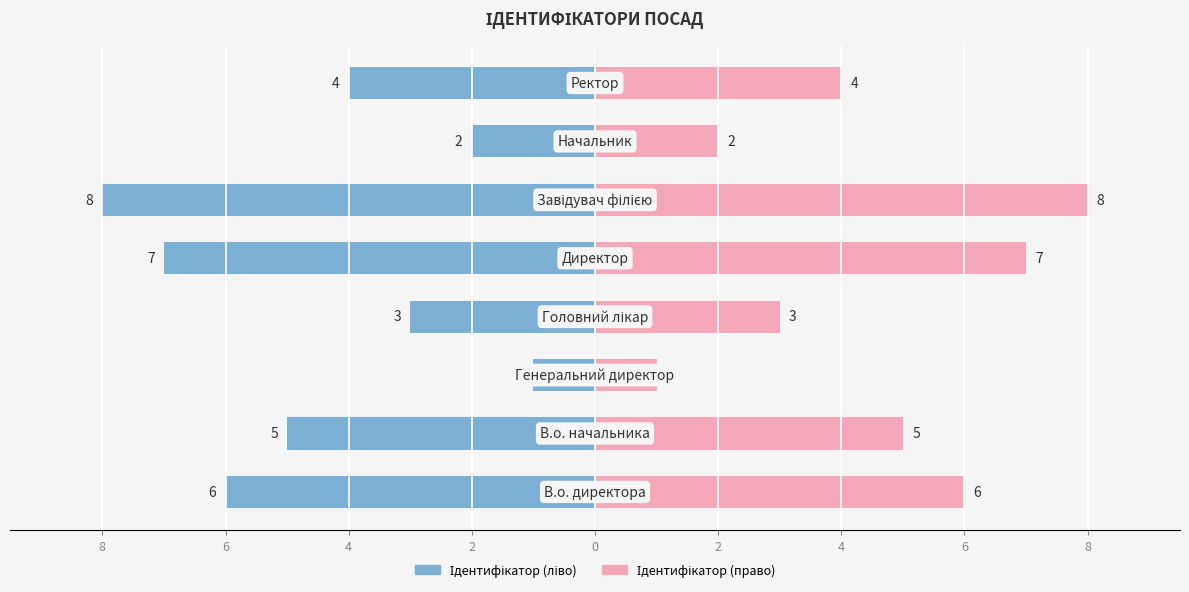

Reading left to right, what are all the values shown in this chart?

Ідентифікатор (ліво): -6	-5	-1	-3	-7	-8	-2	-4
Ідентифікатор (право): 6	5	1	3	7	8	2	4